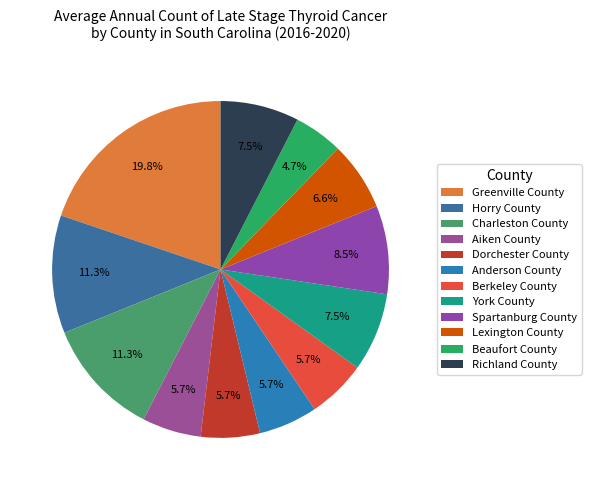

How much of the chart is everything except Greenville County?

80.2%